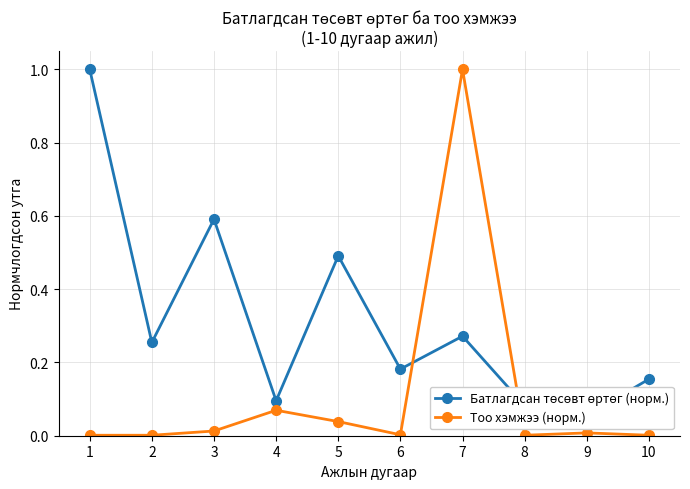

List the series in order of their overall mean, lowest first.

Тоо хэмжээ (норм.), Батлагдсан төсөвт өртөг (норм.)